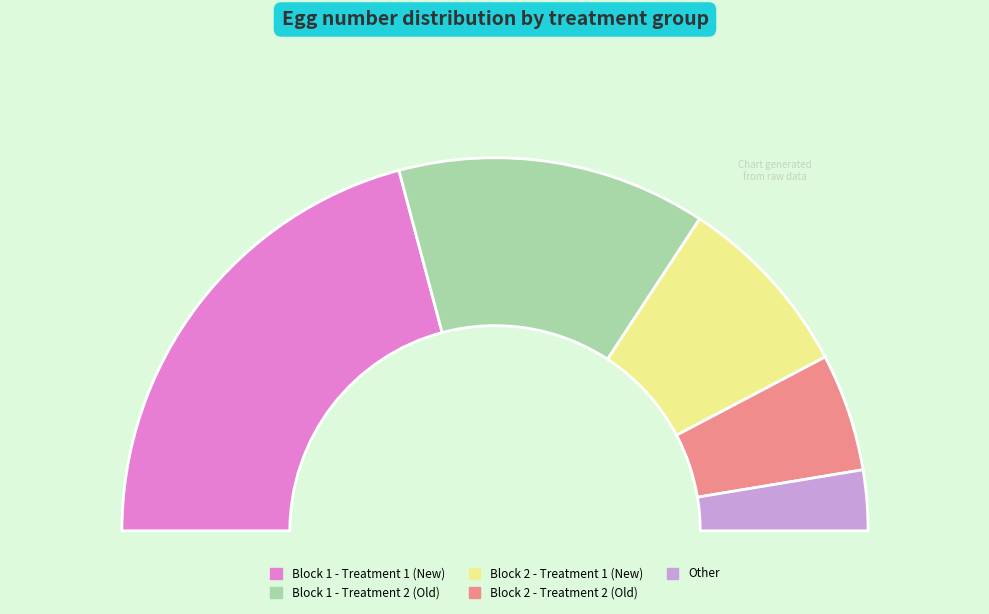

To the nearest percent, what percentage of the pie is 8?

9%